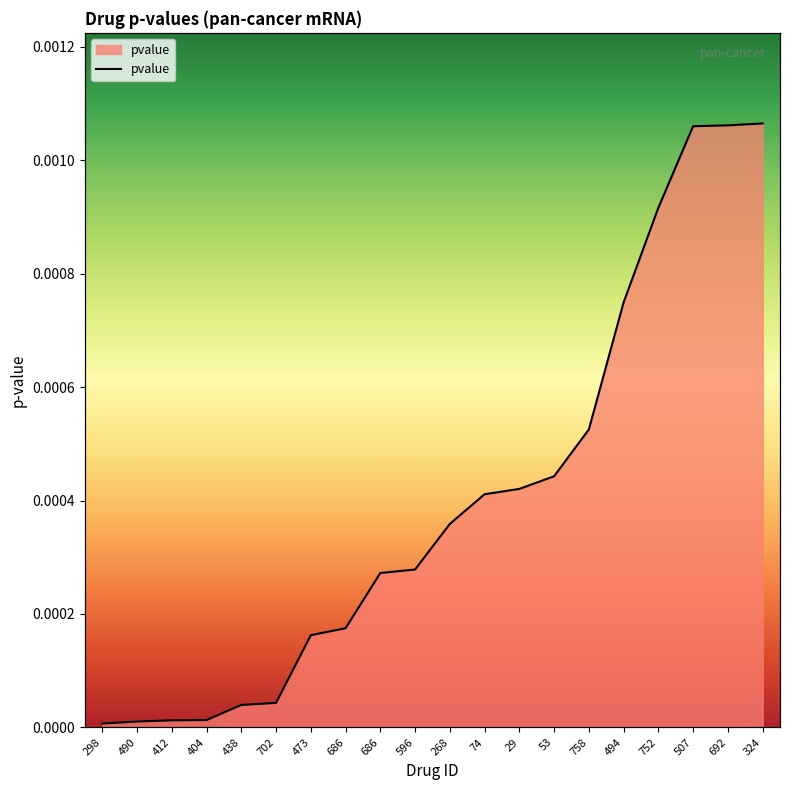

List the labels in order of value, smallest first.

298, 490, 412, 404, 438, 702, 473, 686, 686, 596, 268, 74, 29, 53, 758, 494, 752, 507, 692, 324